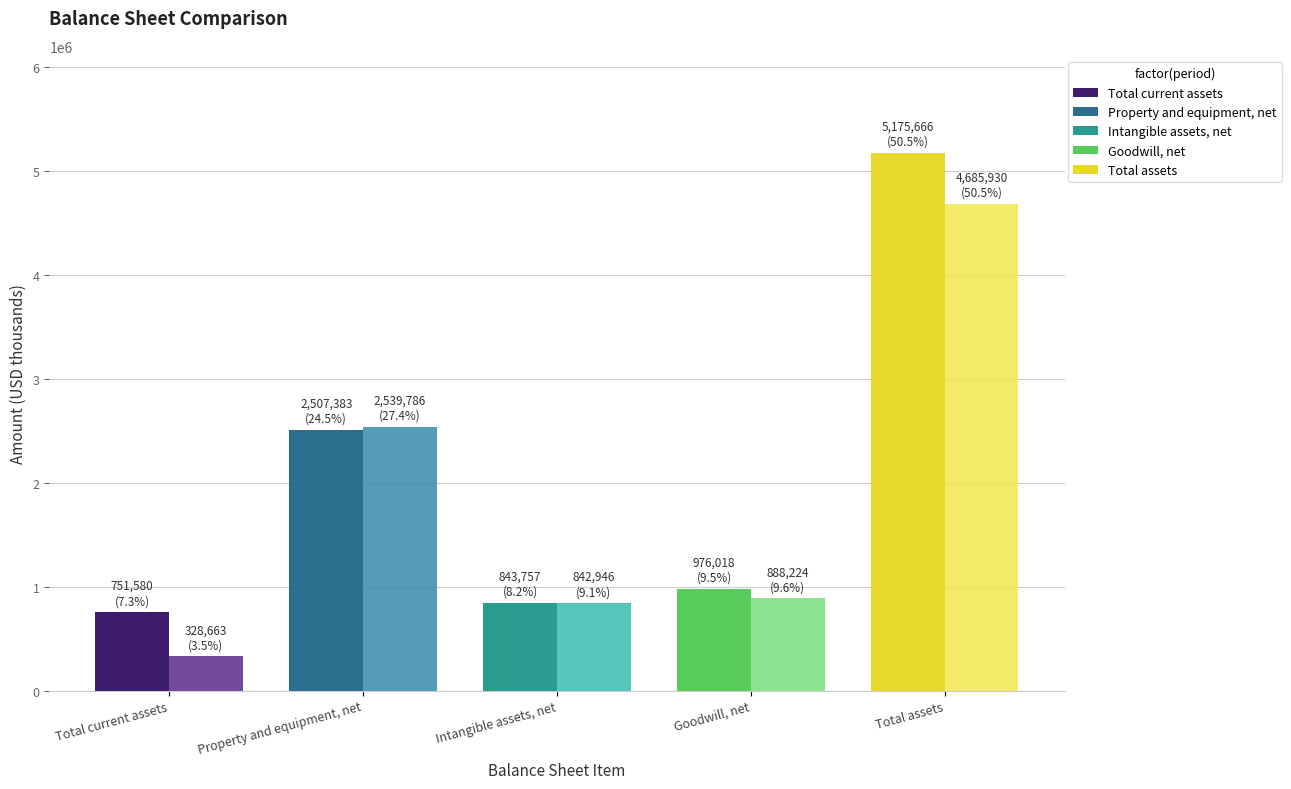

Which category has the highest value across all series?

Total assets